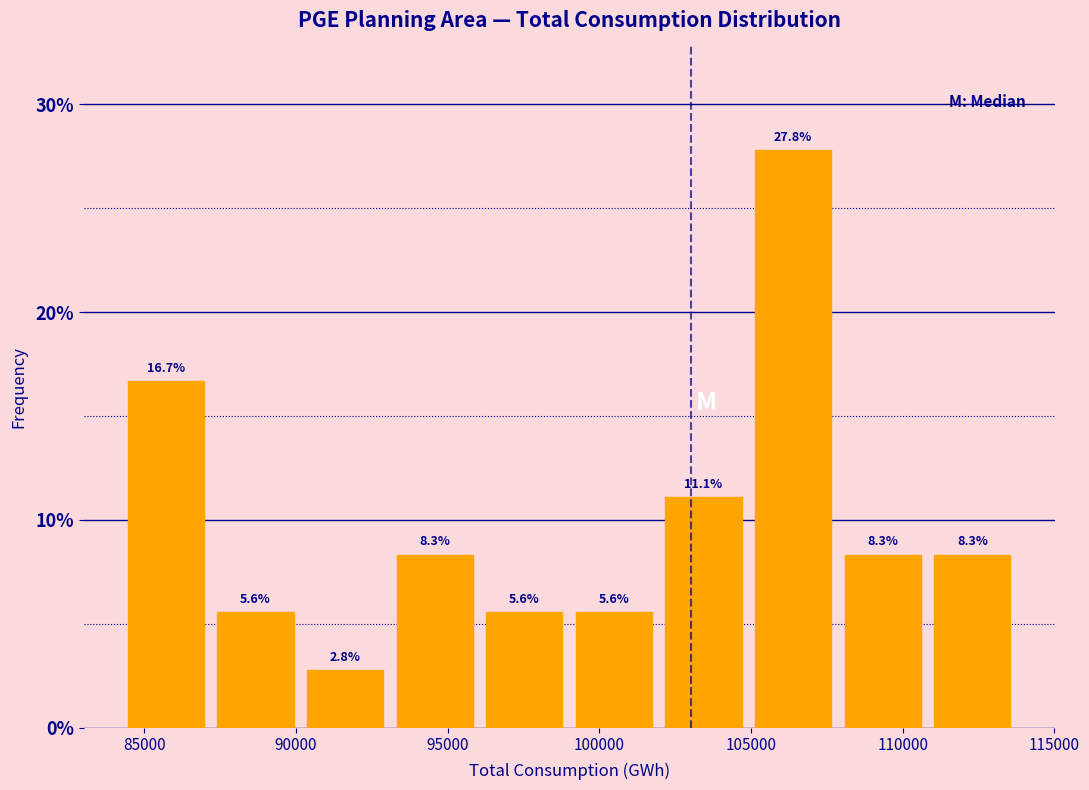

Reading left to right, list every bar in this chart as the range it spans on the x-axis followed by its height. The bar edges are not printed on the chart, so give them approximately, as read against the axis.

84000 to 87000: 16.7
87000 to 90000: 5.6
90000 to 93000: 2.8
93000 to 96000: 8.3
96000 to 99000: 5.6
99000 to 102000: 5.6
102000 to 105000: 11.1
105000 to 108000: 27.8
108000 to 111000: 8.3
111000 to 114000: 8.3